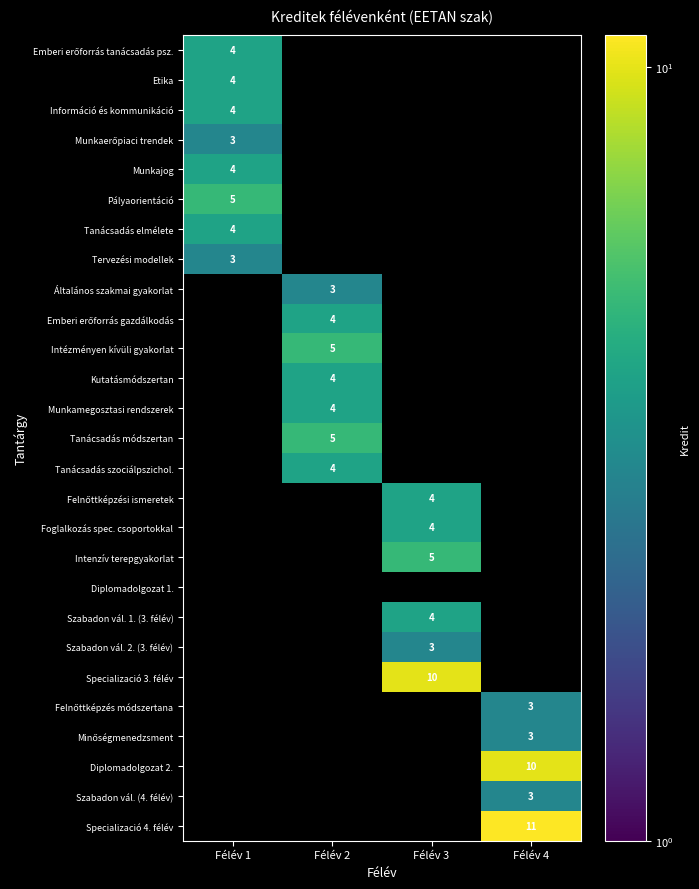

Count the number of data series in this chart.

27